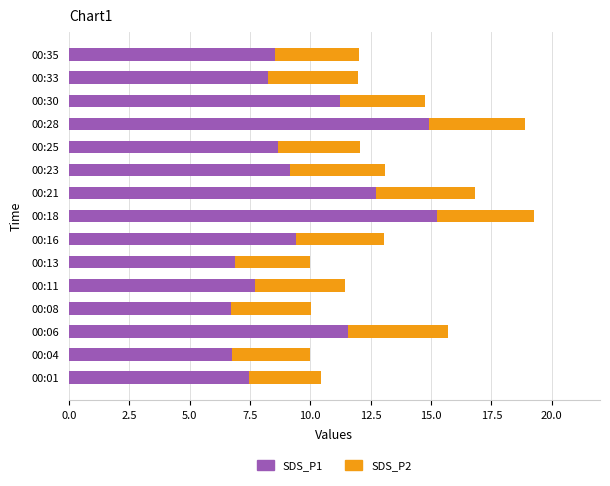

What is the average value of the SDS_P1 series?

9.7